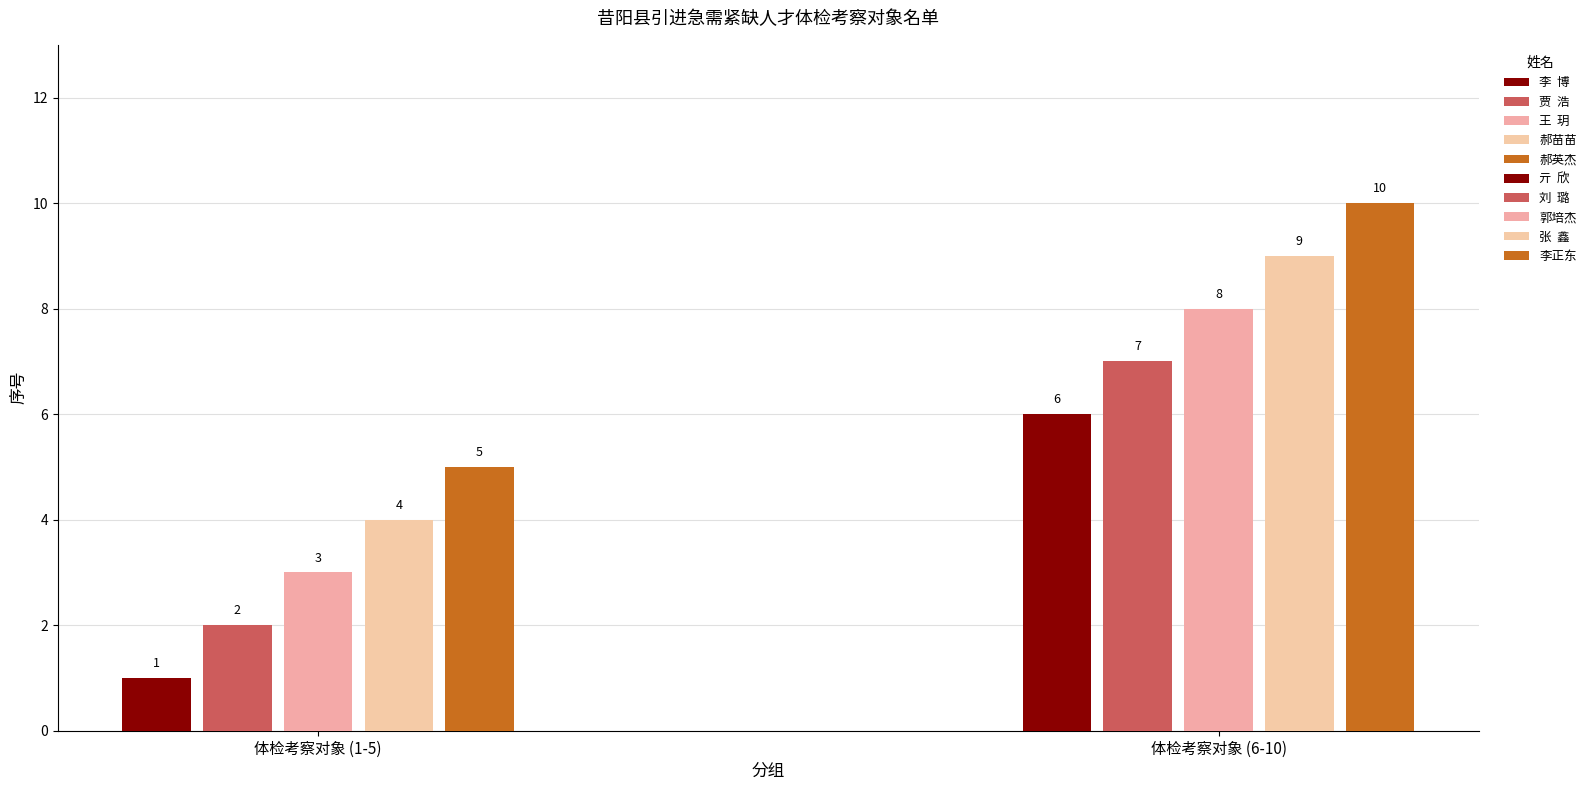

What is the label of the 3rd bar from the left?

王  玥